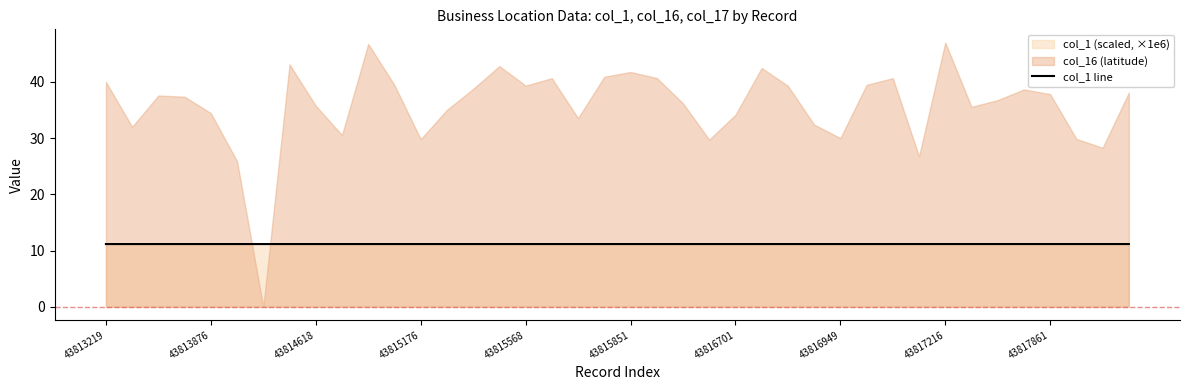

Approximately how many times larger is the value at 31 compared to 13?

1.0